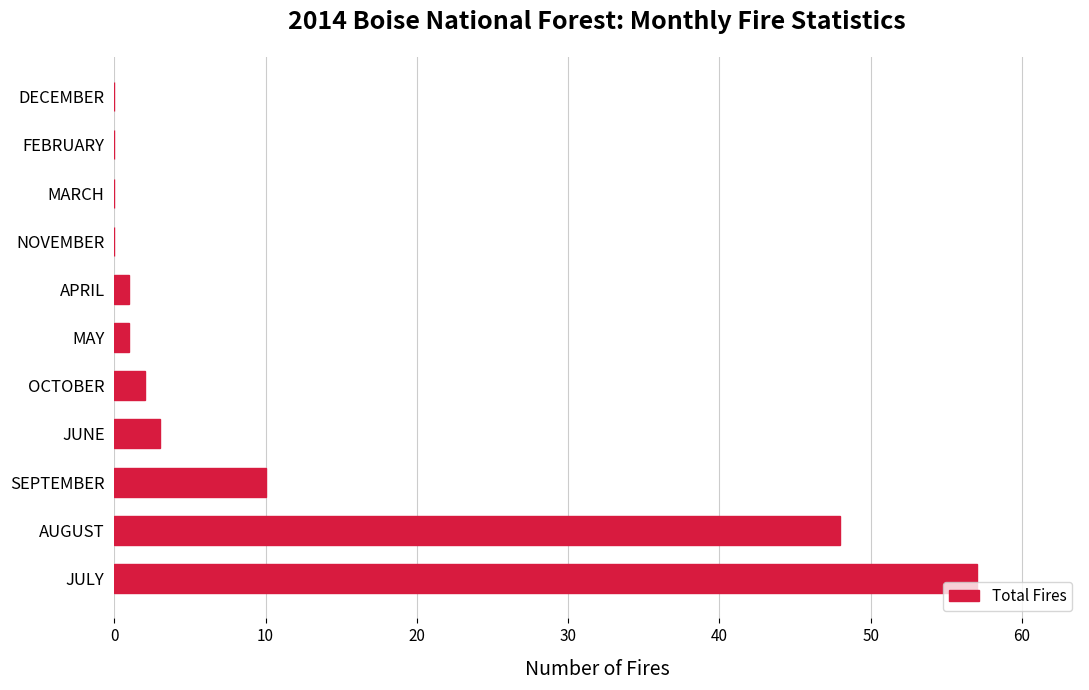

What is the maximum value shown in the chart?

57